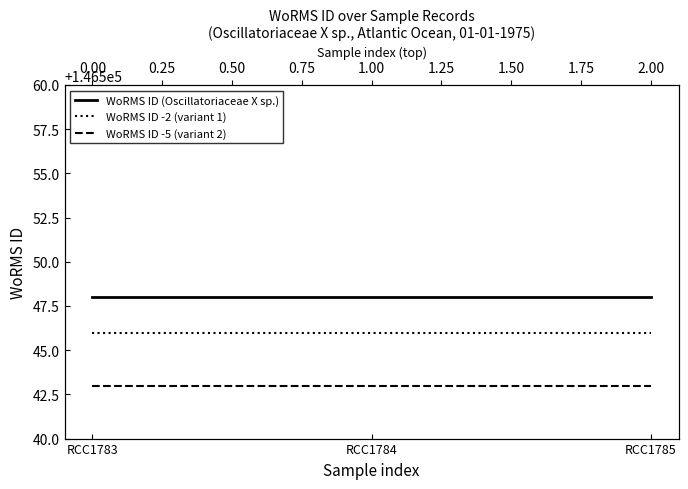

At RCC1784, list the series in order from largest to smallest.

WoRMS ID (Oscillatoriaceae X sp.), WoRMS ID -2 (variant 1), WoRMS ID -5 (variant 2)